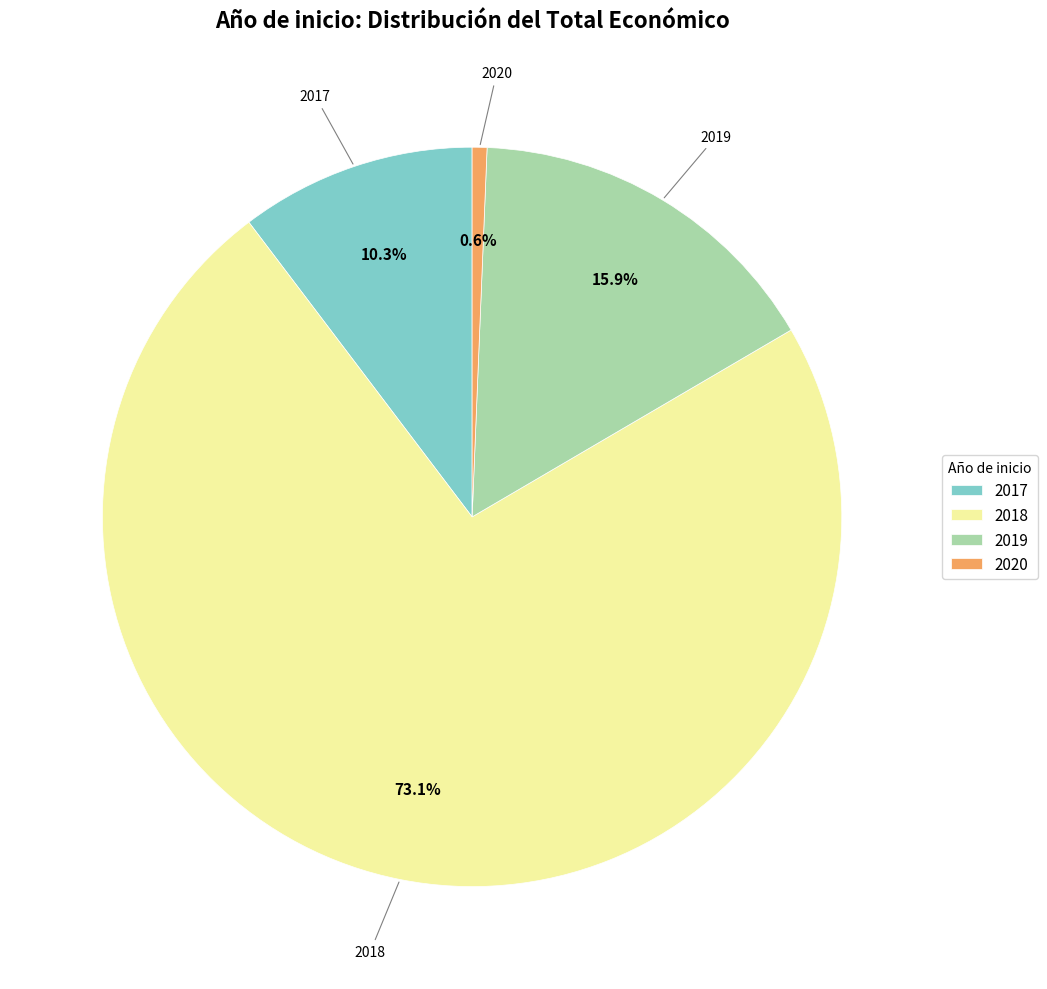

Combined, what portion of the pie is 2017 and 2019?

26.2%